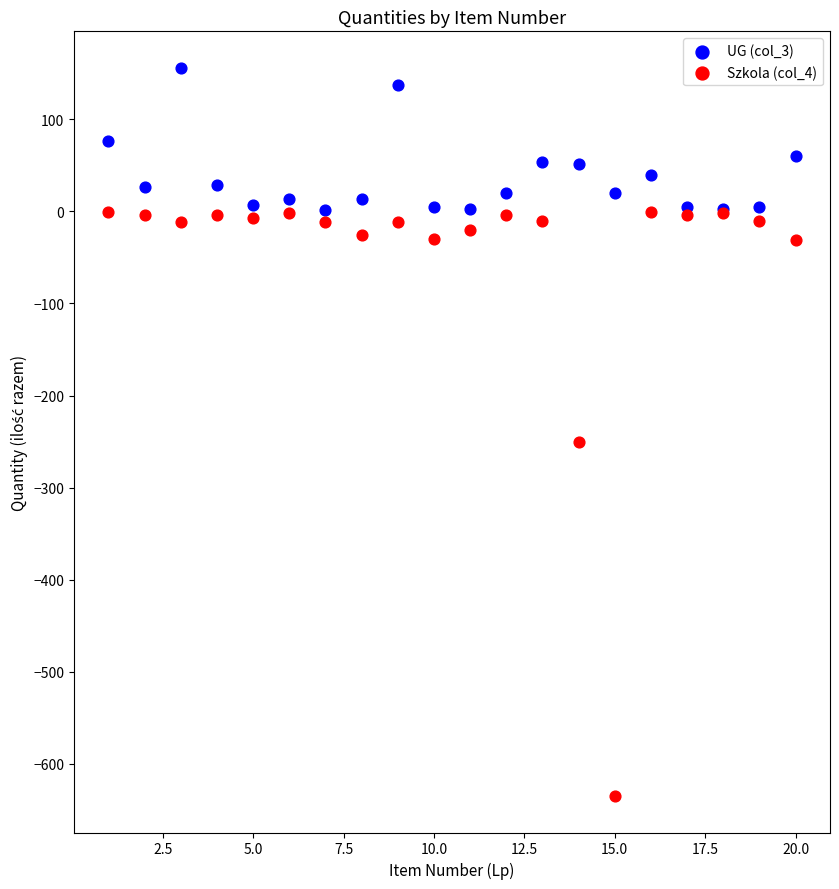

What are all the series names shown in the legend?

UG (col_3), Szkola (col_4)